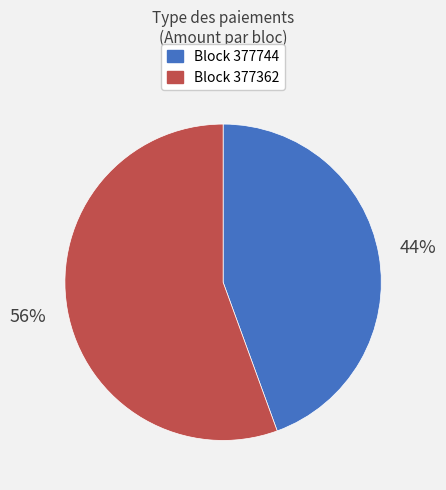

How many segments does this pie chart have?

2